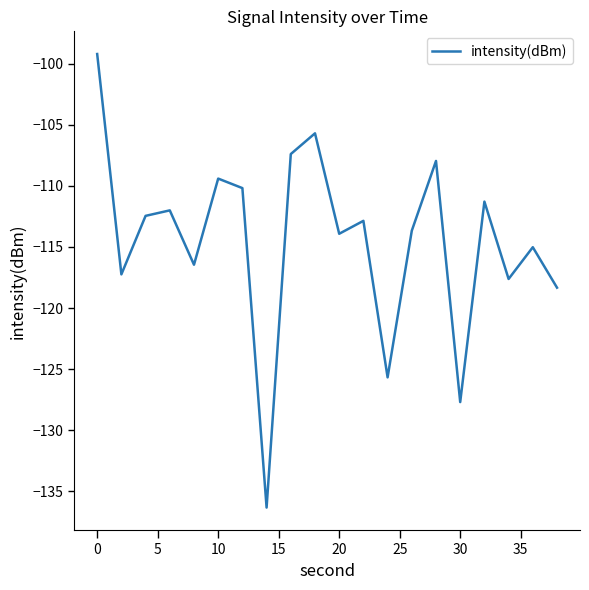

What is the minimum value shown in the chart?

-136.3